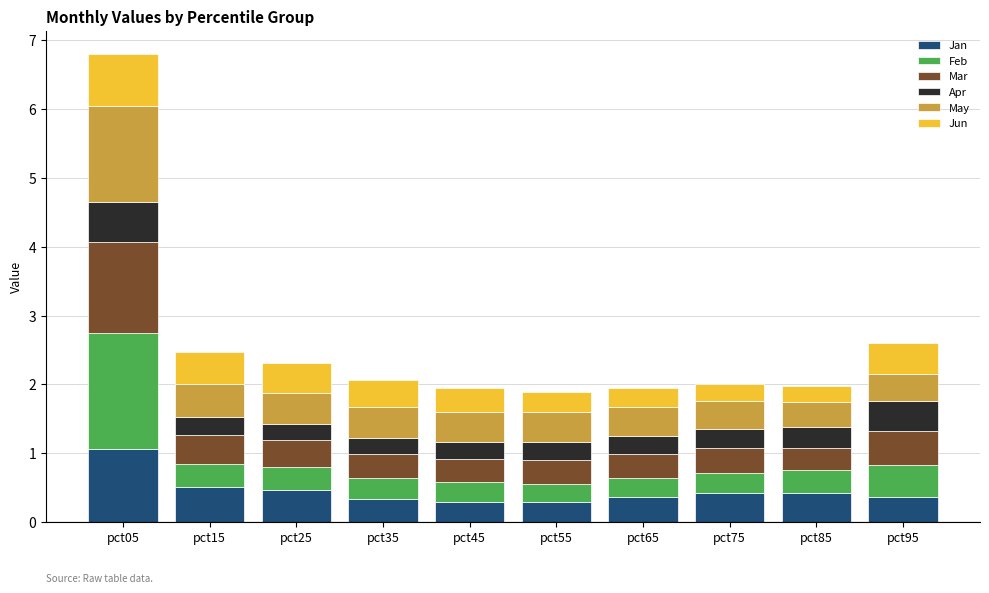

What is the lowest value of the Jan series?

0.3